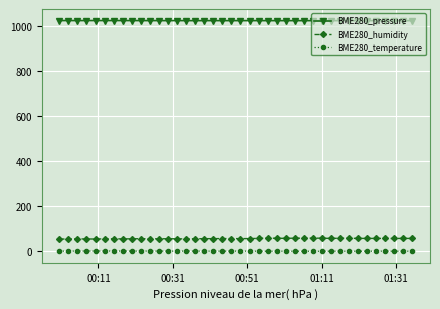

True or false: BME280_pressure and BME280_humidity intersect in this chart.

False